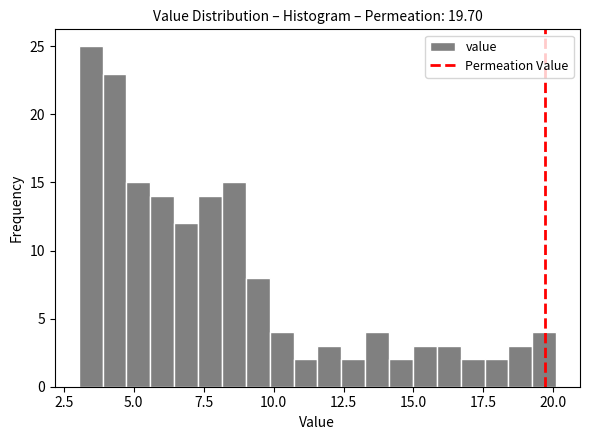

Around what value on the x-axis is the tallest bar? Give the approximate position of its centre, as read against the axis.

3.5